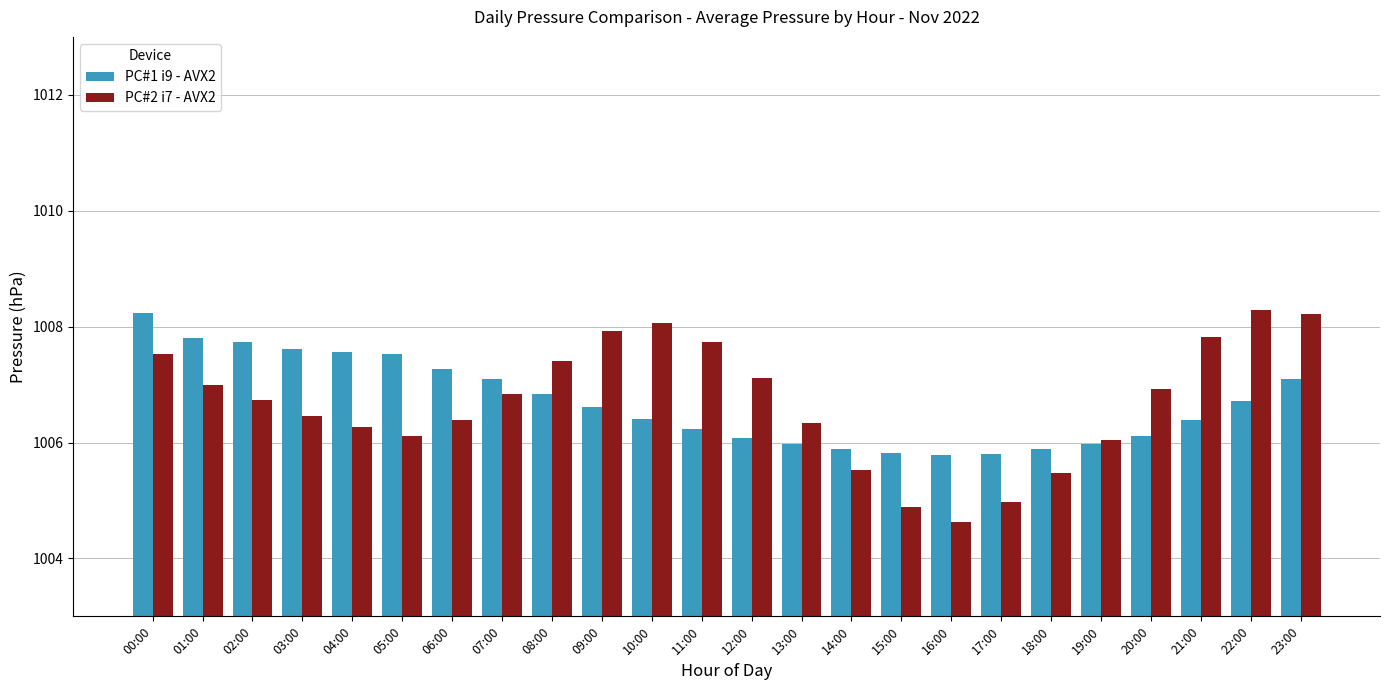

The value of PC#1 i9 - AVX2 at 01:00 is 1007.8. True or false?

True